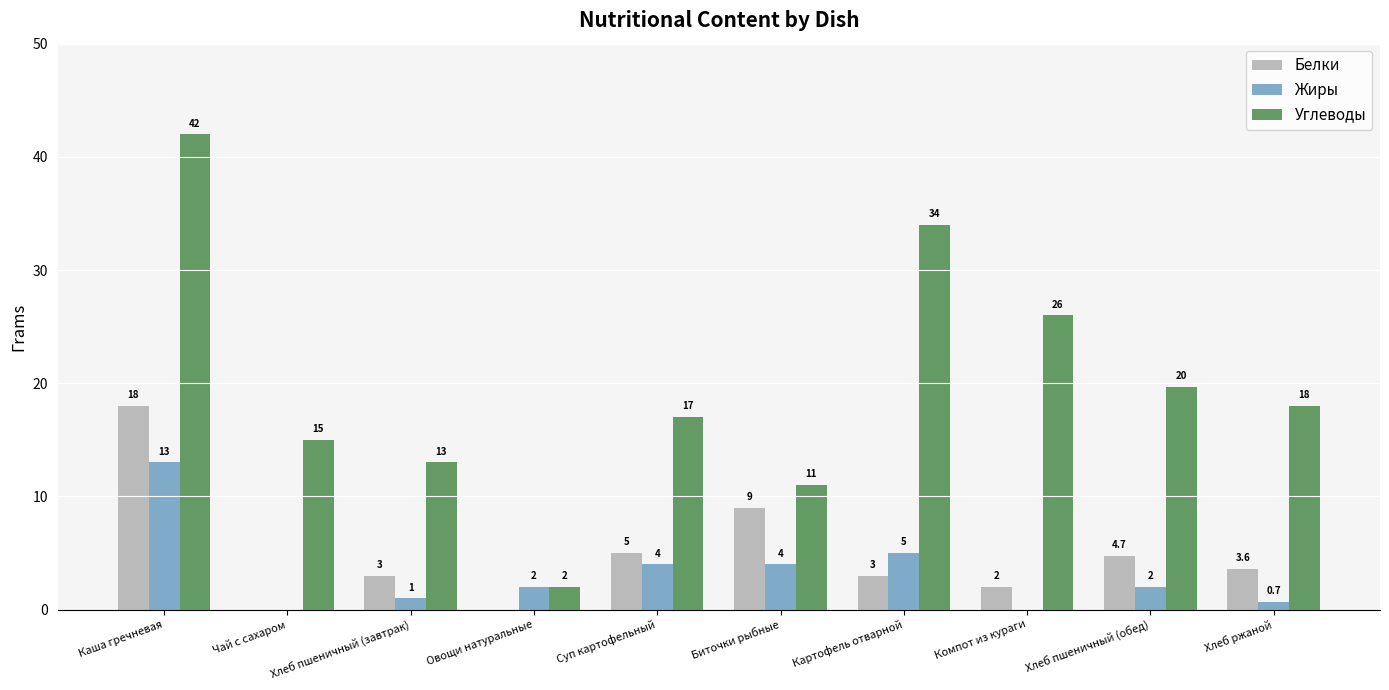

What is the sum of the Белки values at Компот из кураги and Картофель отварной?

5.0